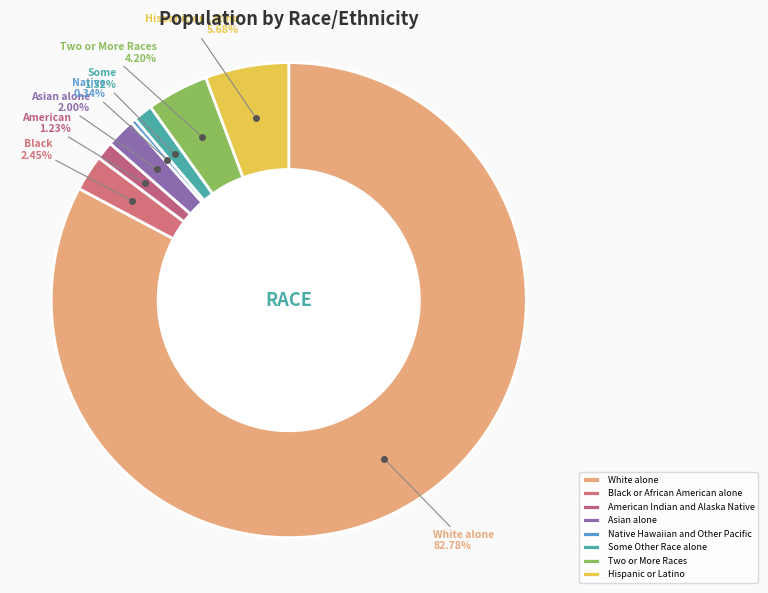

The Native Hawaiian and Other Pacific slice represents 0% of the pie. True or false?

True